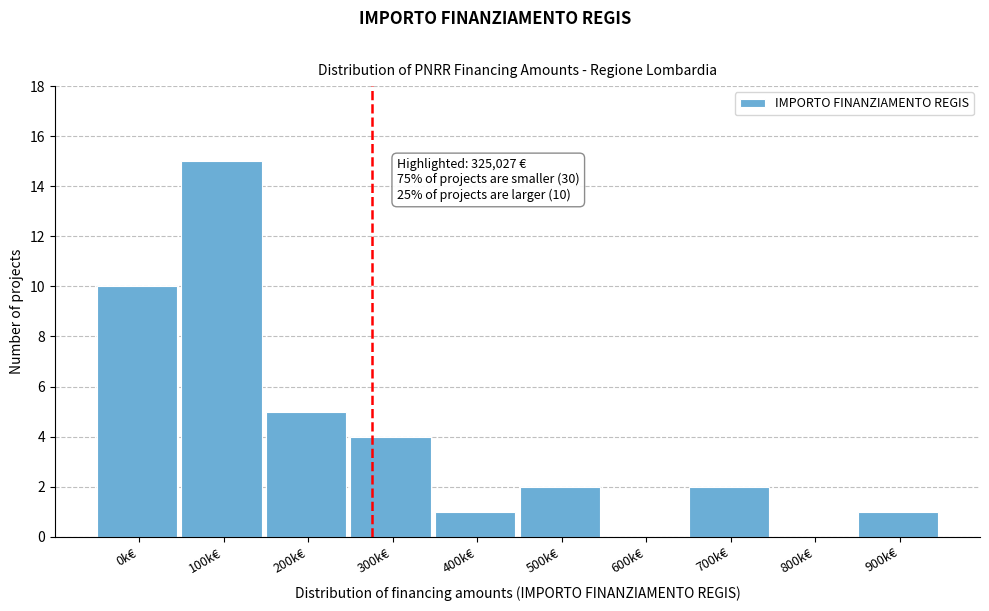

Reading left to right, extract all data points from this chart.

0k€=10	100k€=15	200k€=5	300k€=4	400k€=1	500k€=2	600k€=0	700k€=2	800k€=0	900k€=1